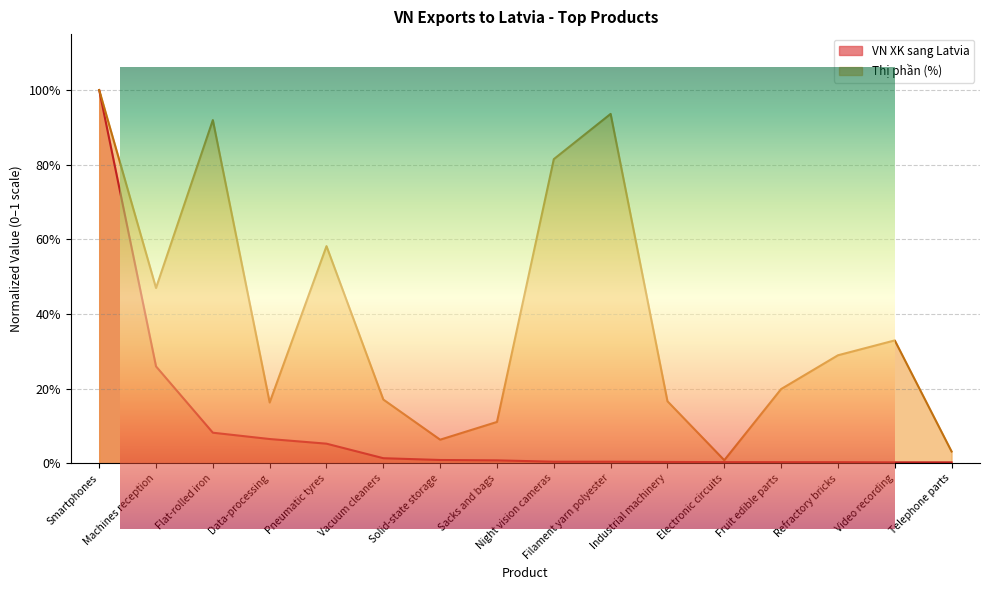

Rank the series by their maximum value, from lowest to highest.

VN XK sang Latvia, Thi phan (%)